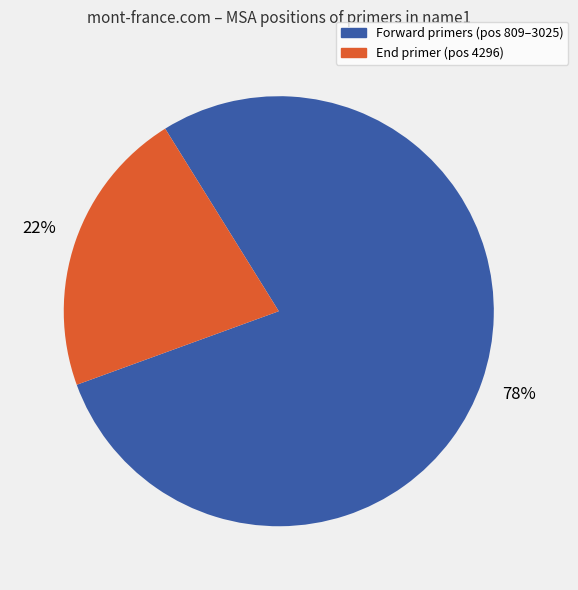

Does any single category account for the majority?

Yes